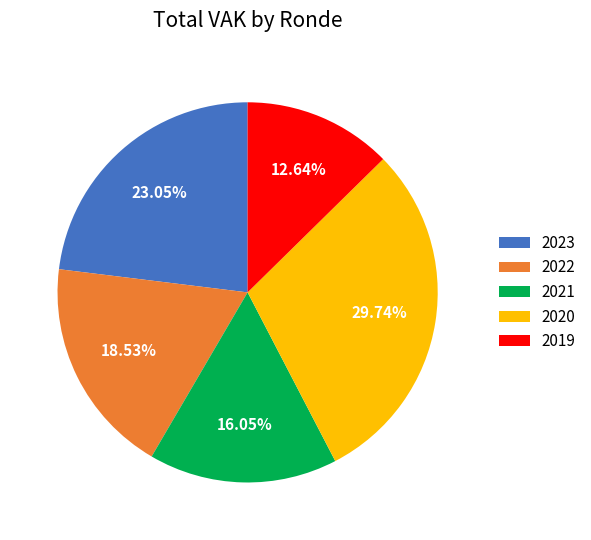

Which slice is the largest?

2020